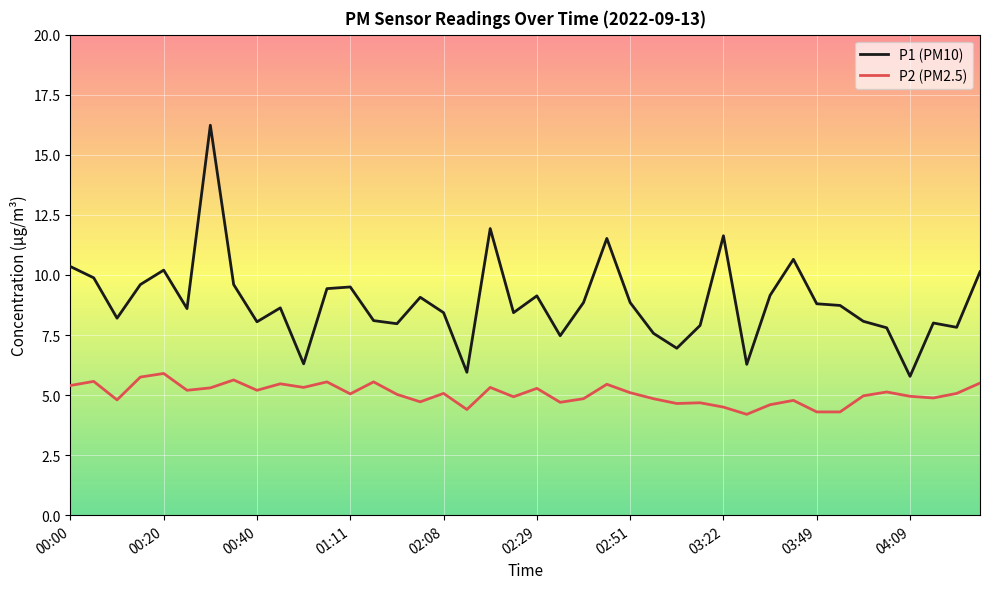

What is the maximum value for P1 (PM10)?

16.2